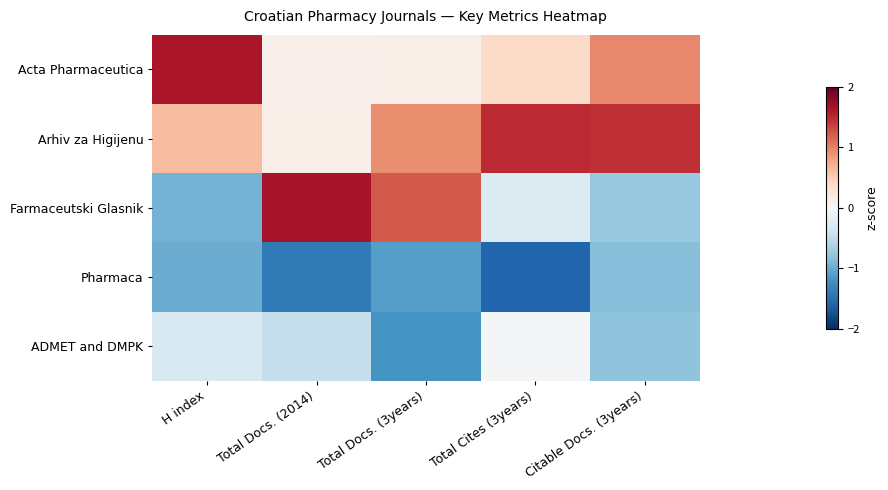

What is the greatest value displayed?

1.7